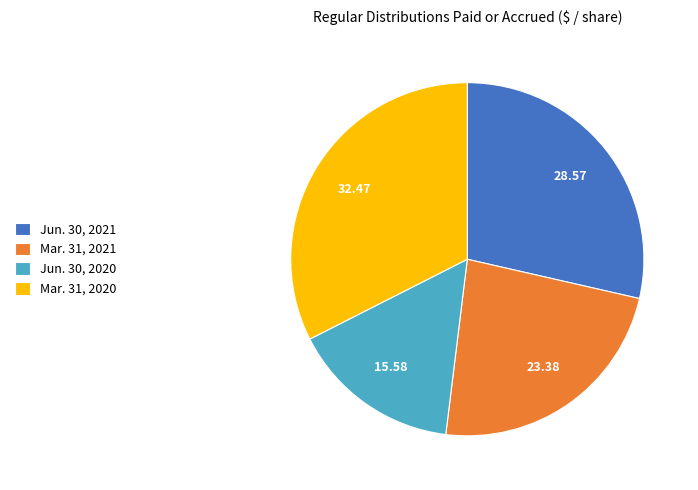

What is the largest slice in the pie chart?

Mar. 31, 2020